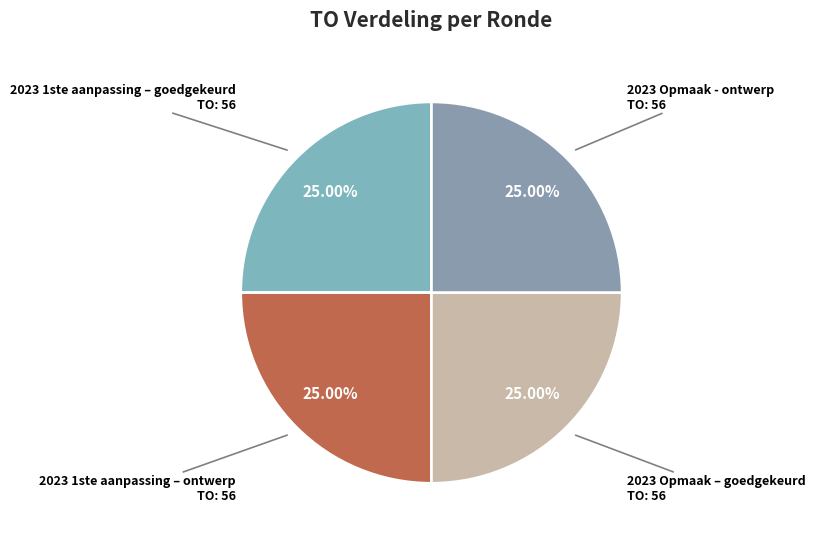

Approximately how many times larger is the value at 2023 1ste aanpassing – goedgekeurd compared to 2023 Opmaak – goedgekeurd?

1.0